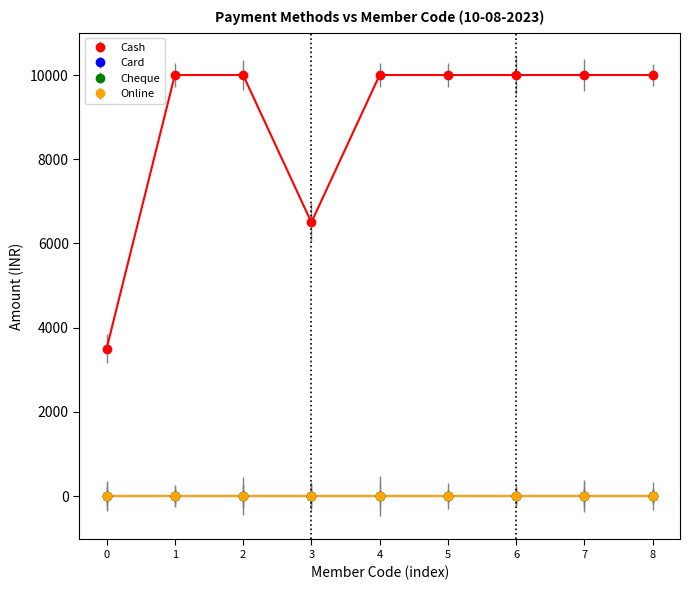

Reading left to right, what are all the values shown in this chart?

Cash: 3500	10000	10000	6500	10000	10000	10000	10000	10000
Card: 0	0	0	0	0	0	0	0	0
Cheque: 0	0	0	0	0	0	0	0	0
Online: 0	0	0	0	0	0	0	0	0